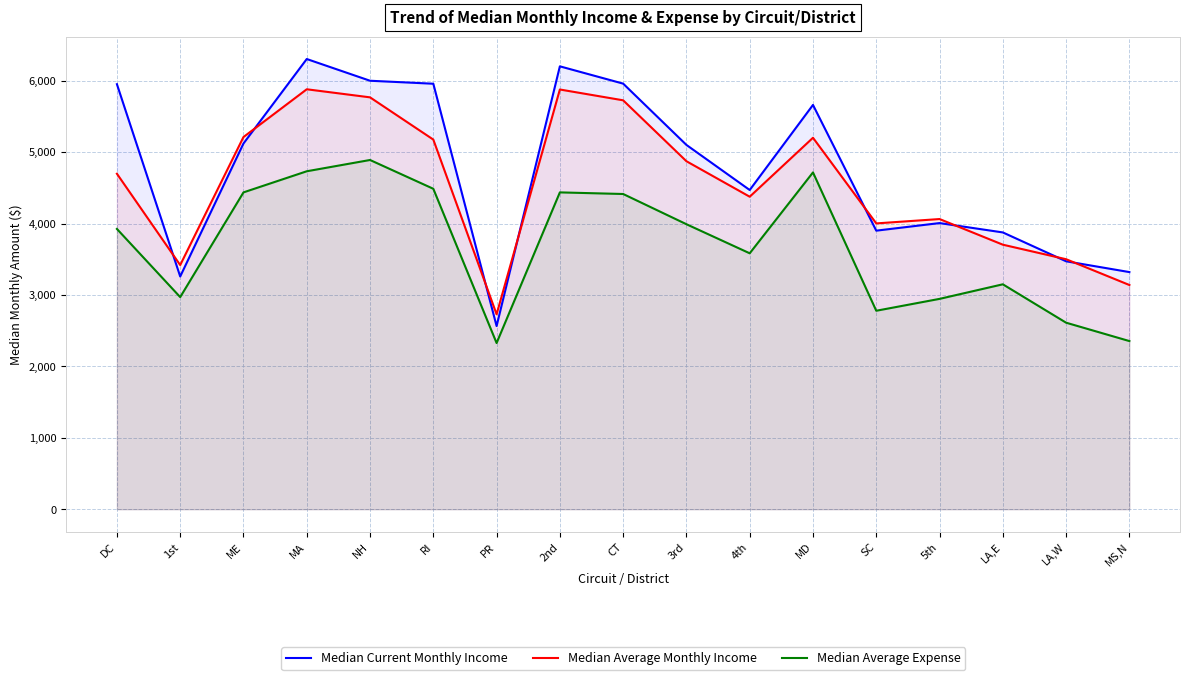

The value of Median Average Expense at MS,N is 2354.4. True or false?

True